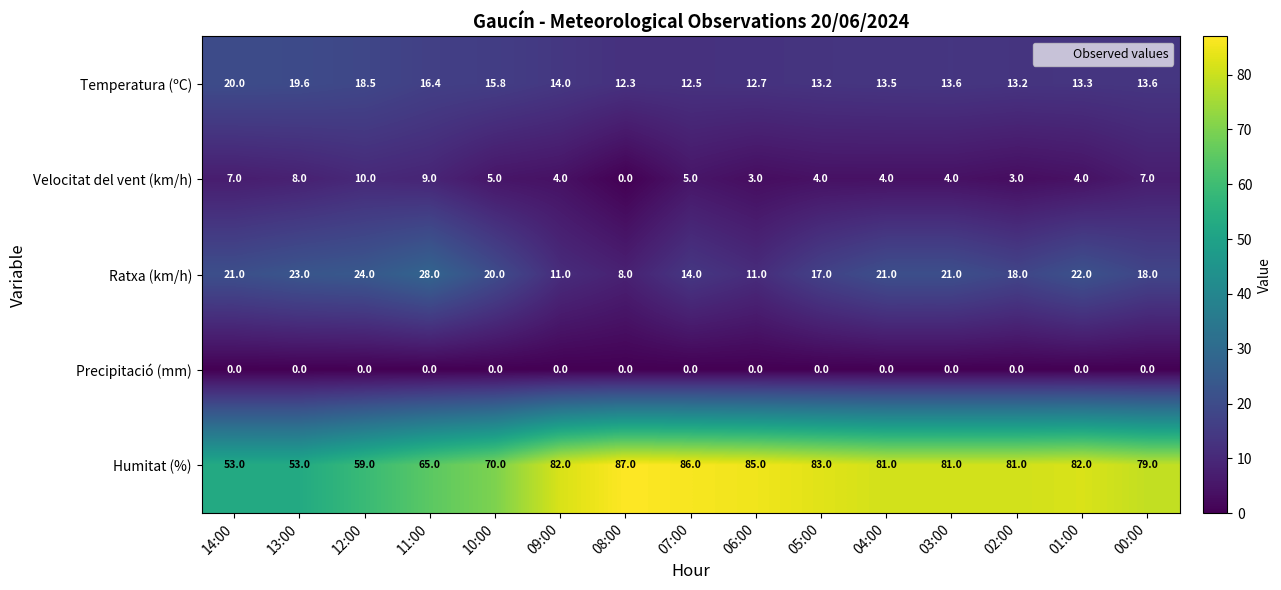

Rank the series by their maximum value, from lowest to highest.

Precipitació (mm), Velocitat del vent (km/h), Temperatura (ºC), Ratxa (km/h), Humitat (%)